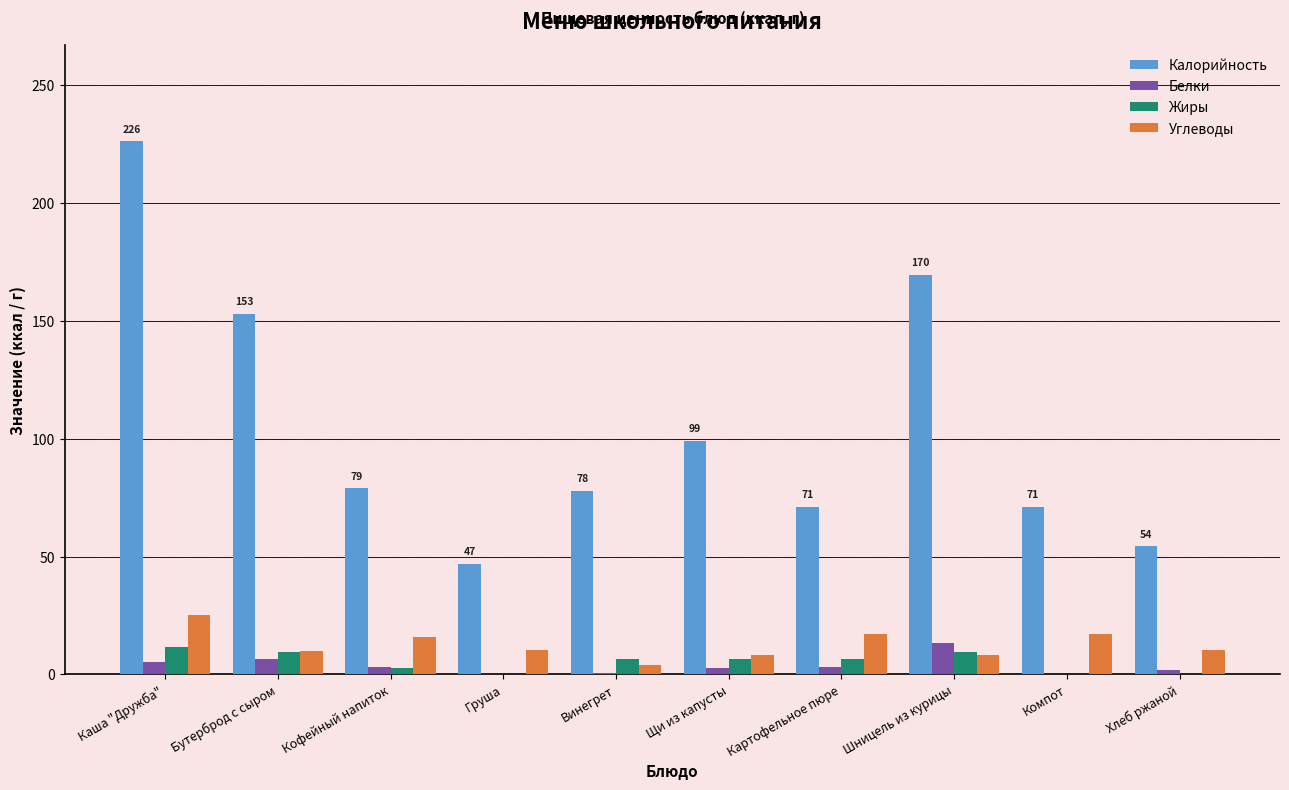

At which category is the sum across all series the highest?

Каша "Дружба"